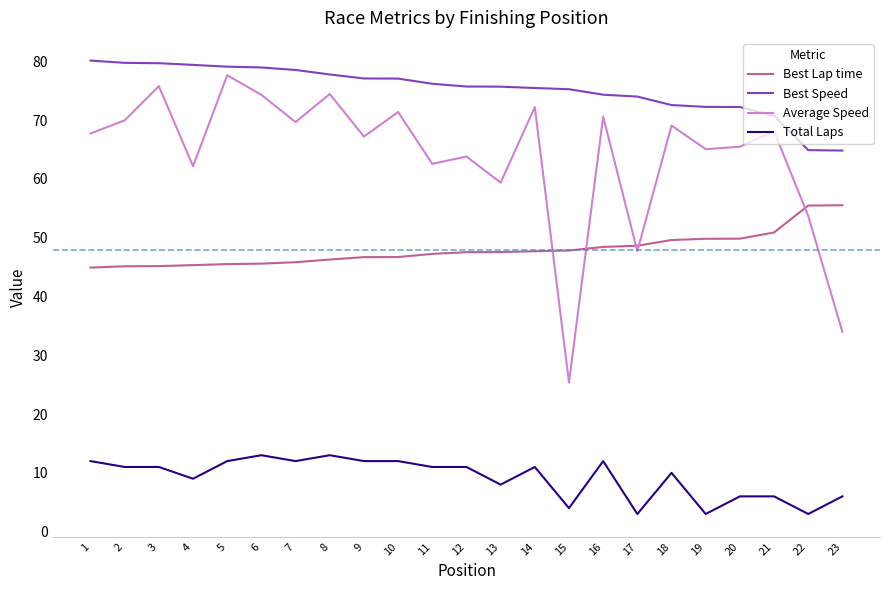

Which series has the largest total across all categories?

Best Speed